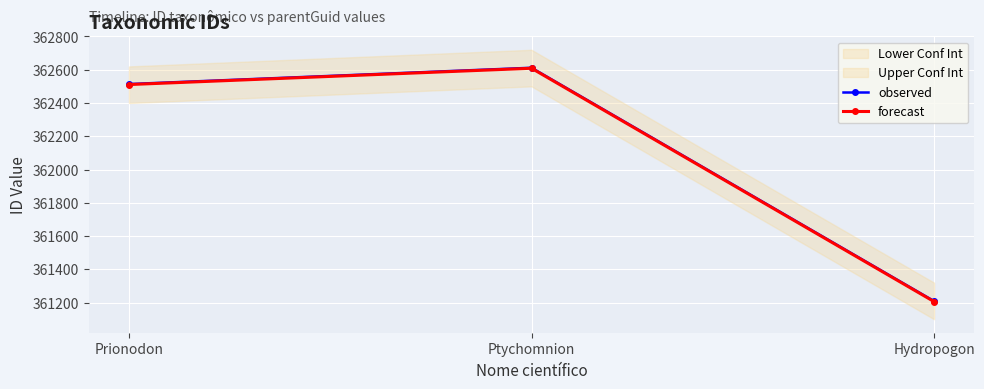

What is the total value across all series at Prionodon?

725025